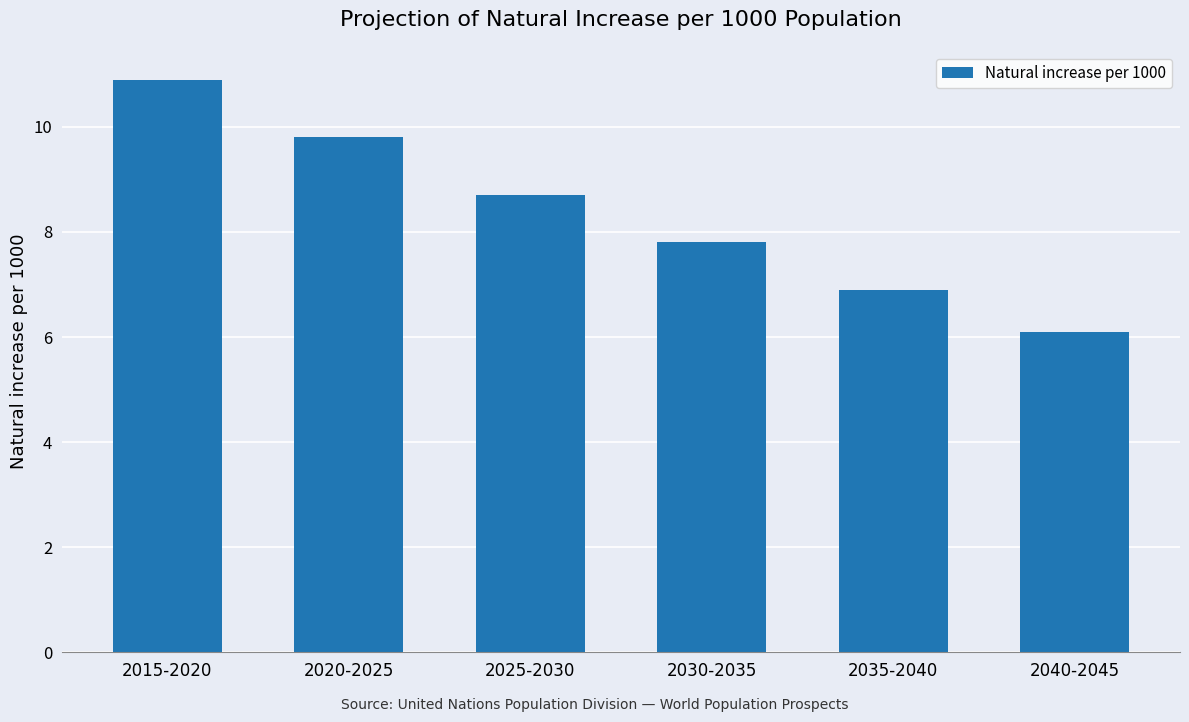

What is the minimum value shown in the chart?

6.1